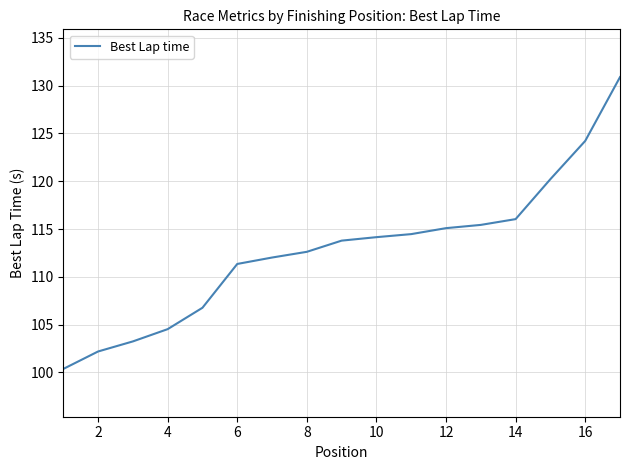

What is the maximum value shown in the chart?

130.9